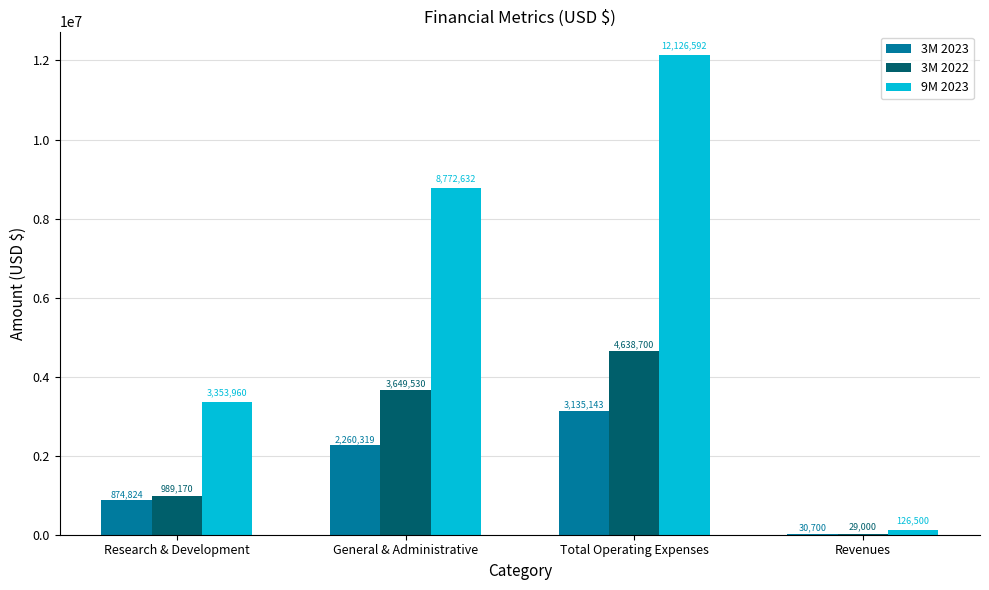

Is the value of 3M 2022 at Revenues greater than the value of 9M 2023 at General & Administrative?

No